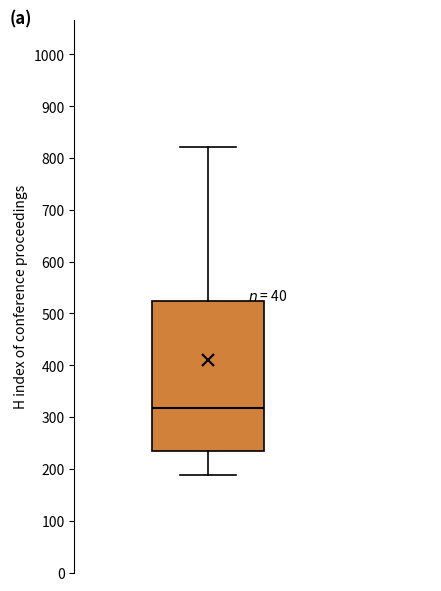

Where is the upper edge of the box on the y-axis? The values are not printed on the chart, so give them approximately, as read against the axis.

530